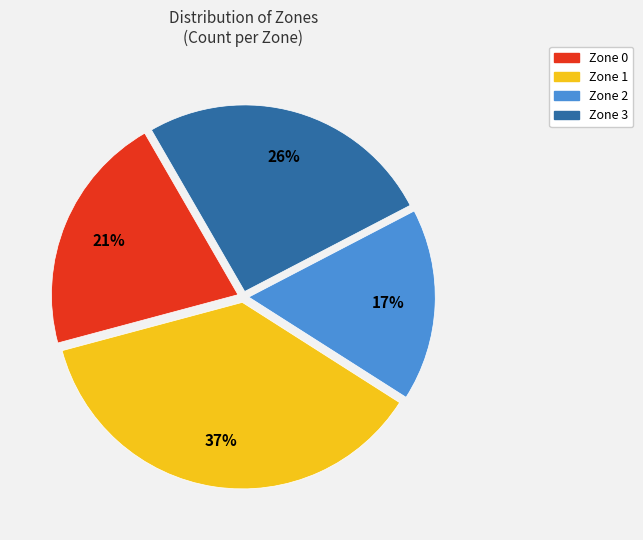

To the nearest percent, what is the average slice percentage?

25%